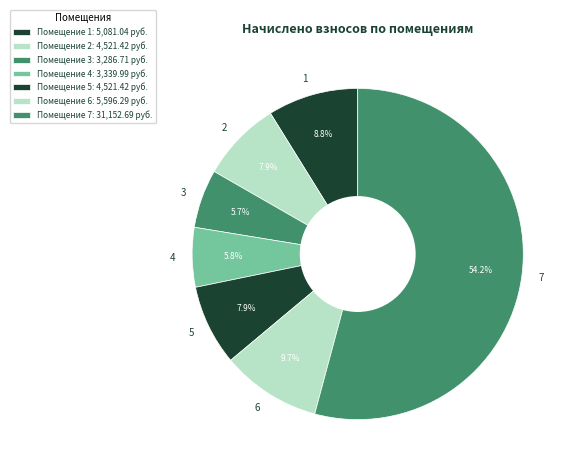

What percentage is NOT represented by 2?

92.1%